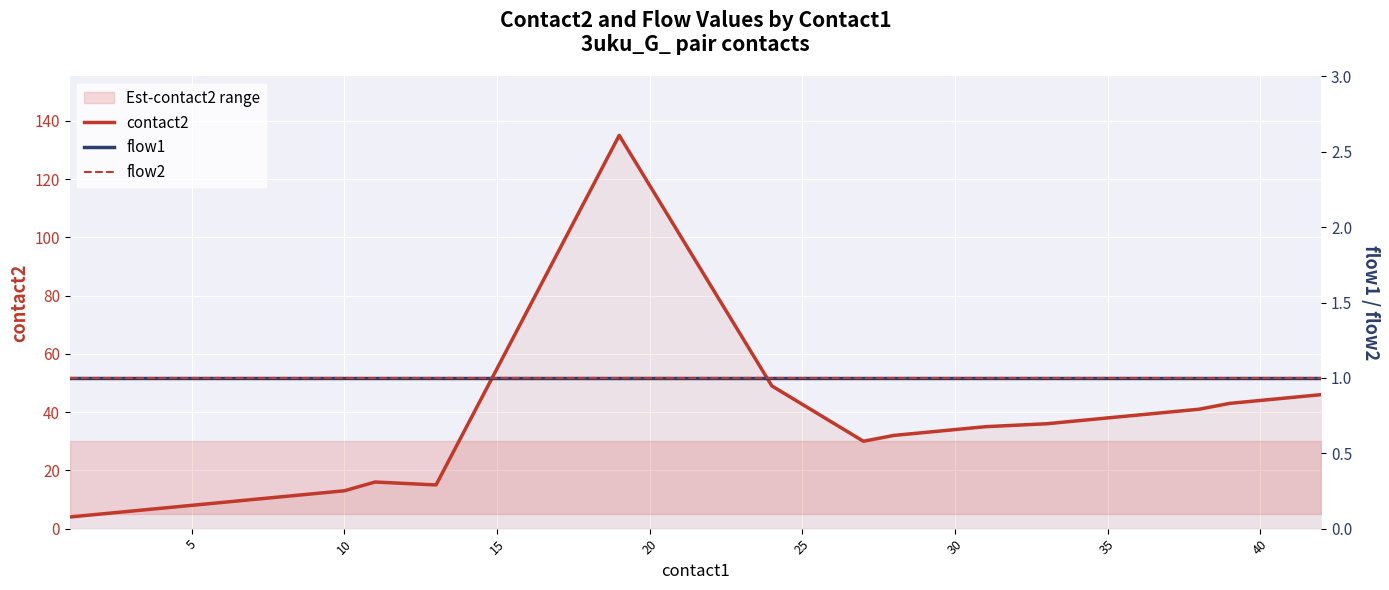

Is it true that contact2 equals 23 at 30?

False